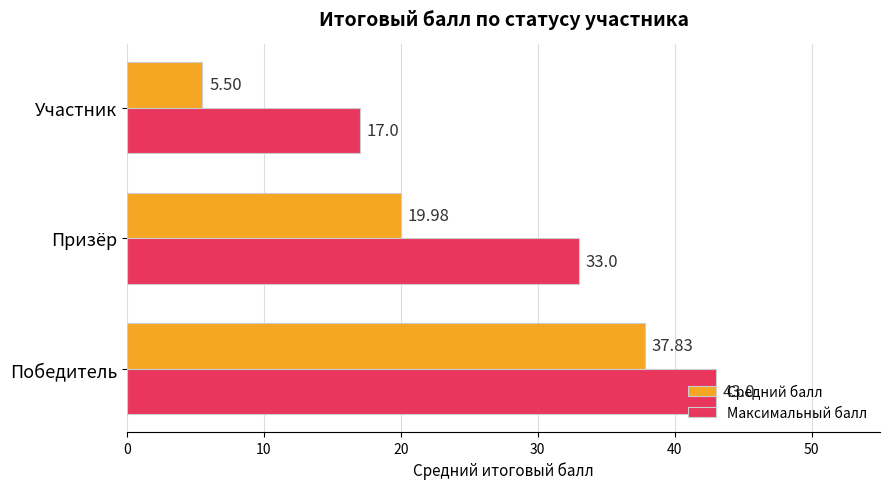

What is the difference between the Максимальный балл values at Победитель and Призёр?

10.0